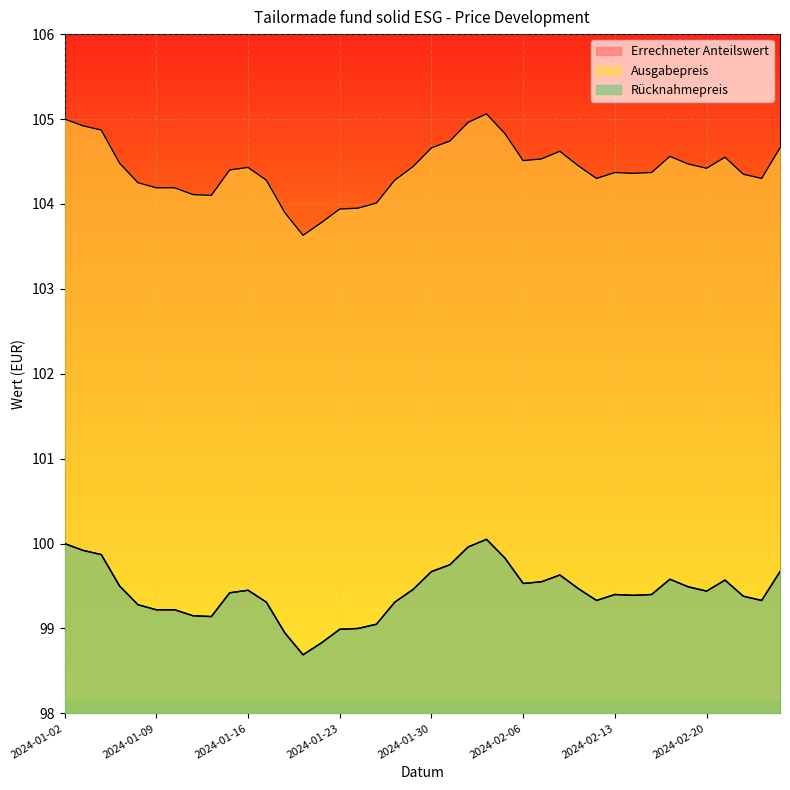

What is the difference between the maximum and minimum values in the Rücknahmepreis series?

1.4